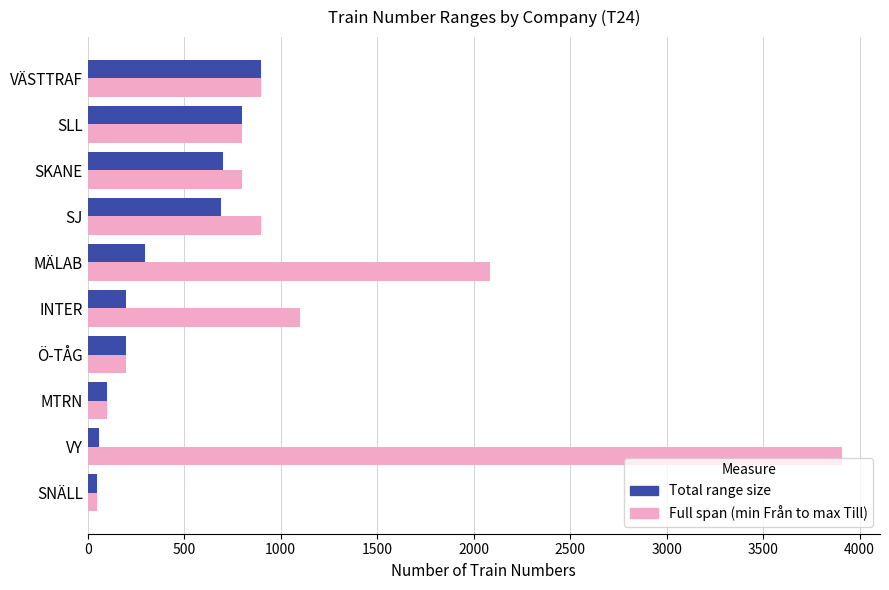

At which category is the sum across all series the highest?

VY